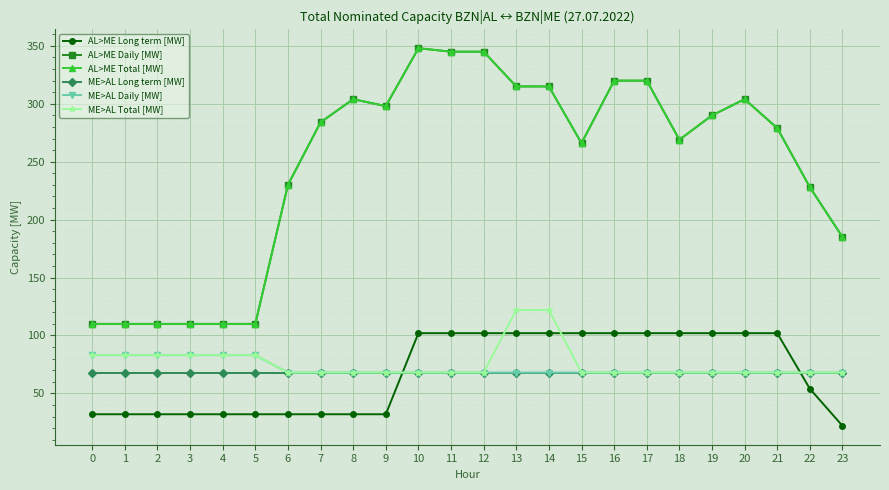

Reading right to left, what are all the values shown in this chart?

AL>ME Long term [MW]: 22	54	102	102	102	102	102	102	102	102	102	102	102	102	32	32	32	32	32	32	32	32	32	32
AL>ME Daily [MW]: 185	228	279	304	290	269	320	320	266	315	315	345	345	348	298	304	284	230	110	110	110	110	110	110
AL>ME Total [MW]: 185	228	279	304	290	269	320	320	266	315	315	345	345	348	298	304	284	230	110	110	110	110	110	110
ME>AL Long term [MW]: 68	68	68	68	68	68	68	68	68	68	68	68	68	68	68	68	68	68	68	68	68	68	68	68
ME>AL Daily [MW]: 68	68	68	68	68	68	68	68	68	68	68	68	68	68	68	68	68	68	83	83	83	83	83	83
ME>AL Total [MW]: 68	68	68	68	68	68	68	68	68	122	122	68	68	68	68	68	68	68	83	83	83	83	83	83